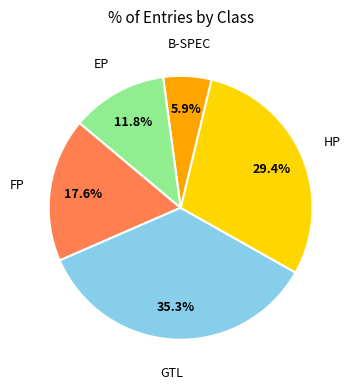

Is there a majority slice in this chart?

No